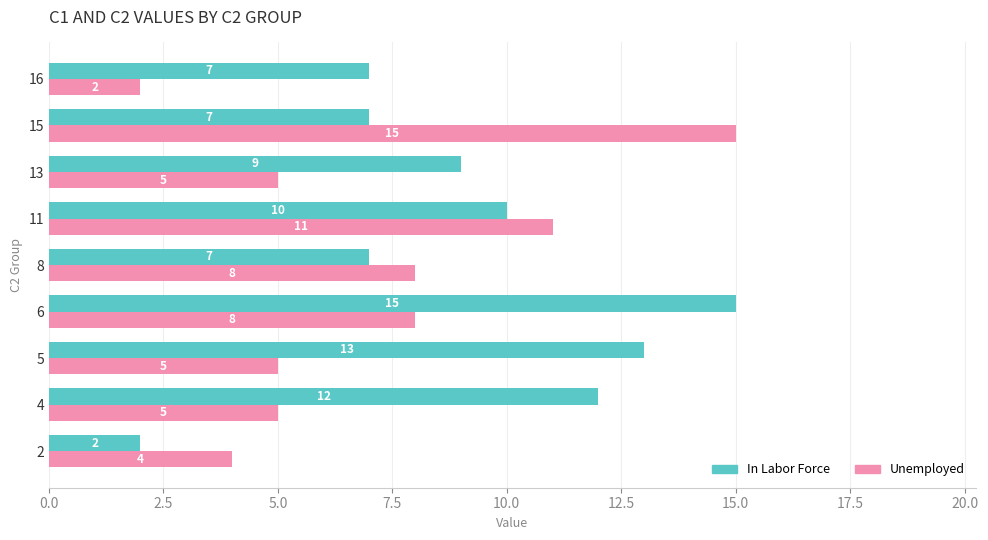

What are all the series names shown in the legend?

In Labor Force, Unemployed